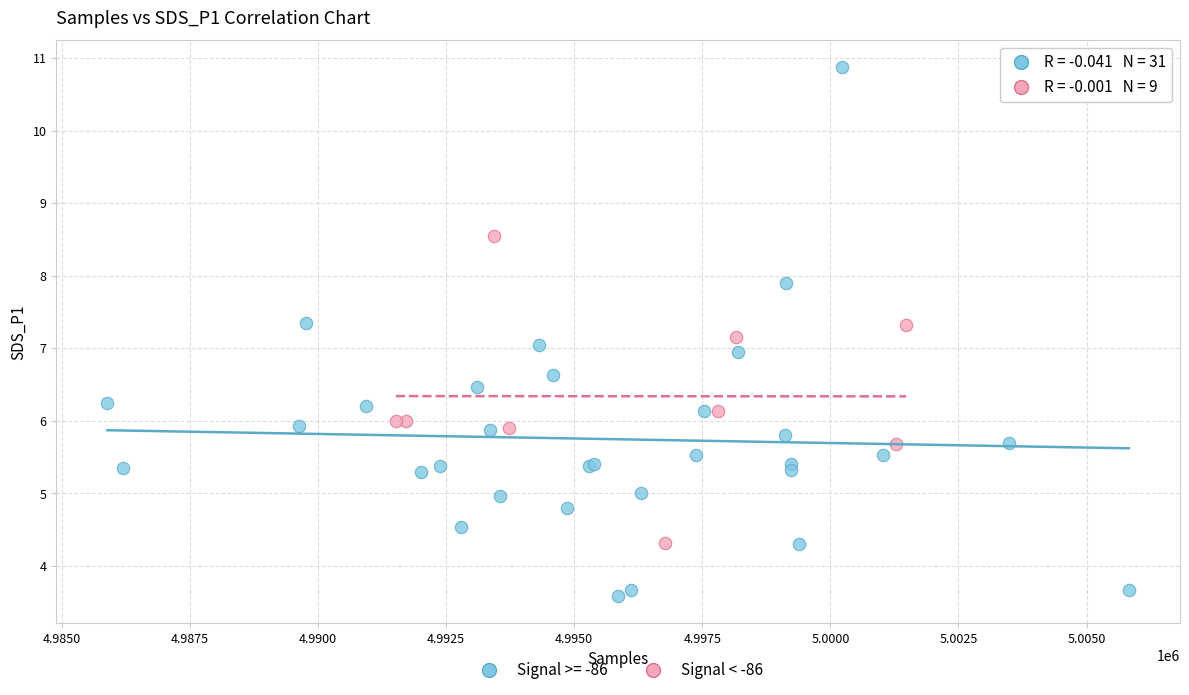

Which series reaches the minimum Y coordinate?

Signal >= -86